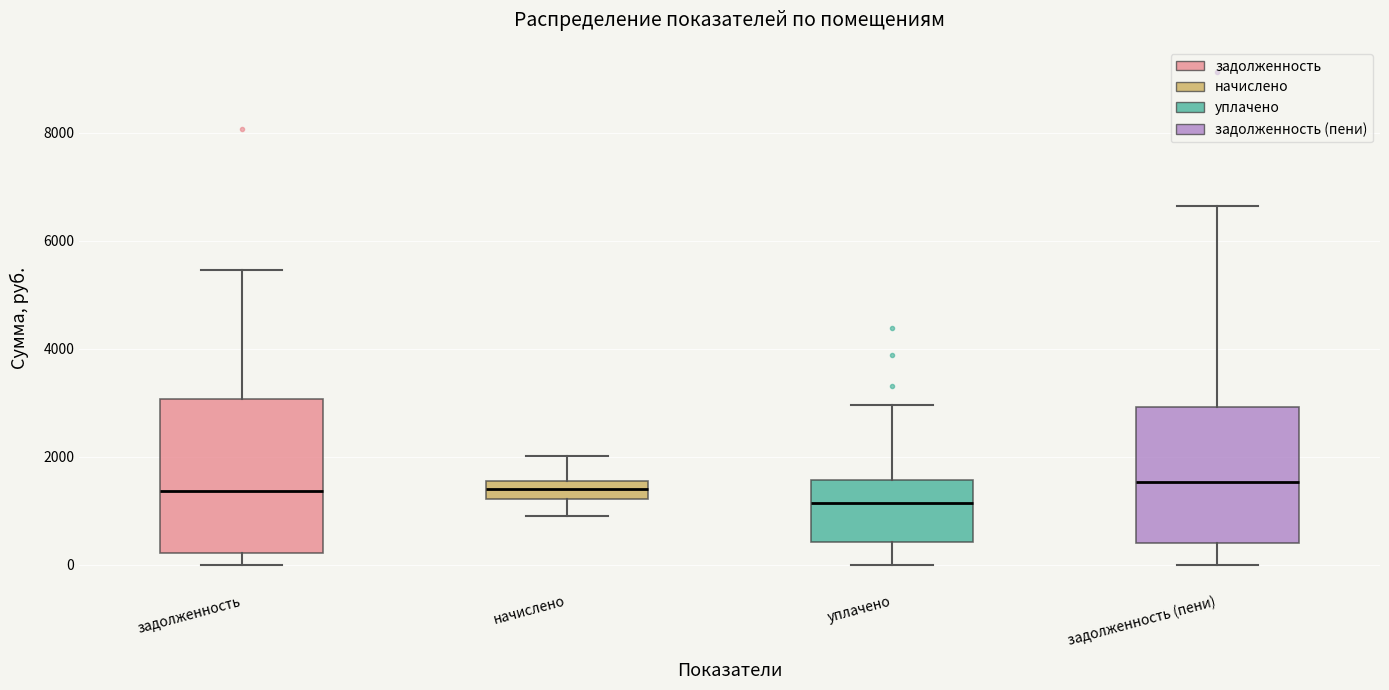

Where does the upper whisker of the box for задолженность (пени) end on the y-axis? The values are not printed on the chart, so give them approximately, as read against the axis.

6600